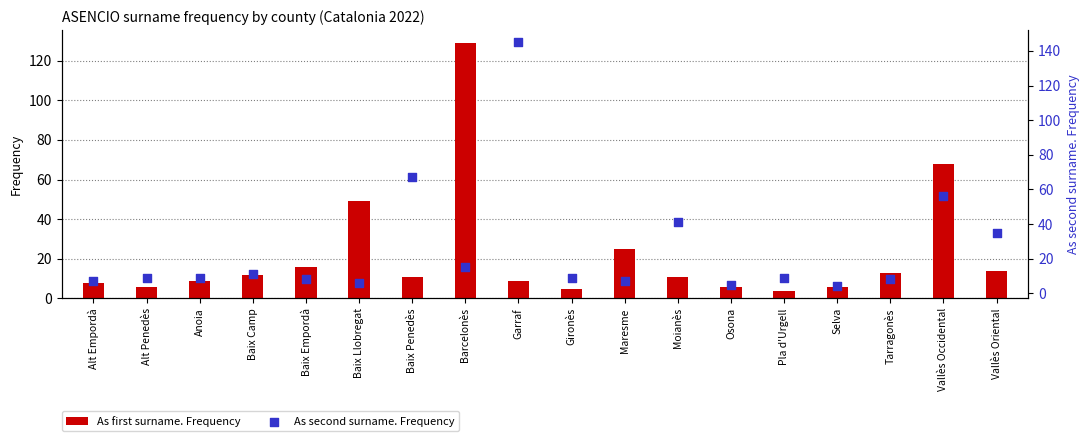

What is the total value across all series at Alt Penedès?

15